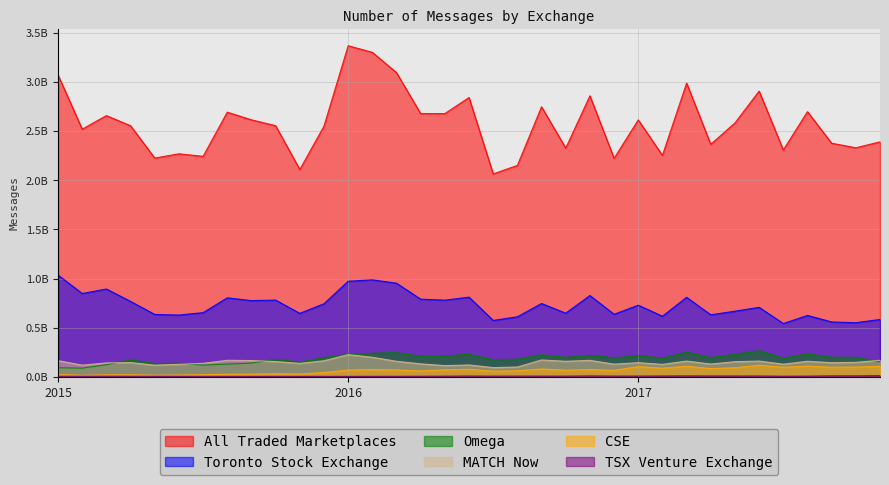

At which label does MATCH Now reach its peak?

2016